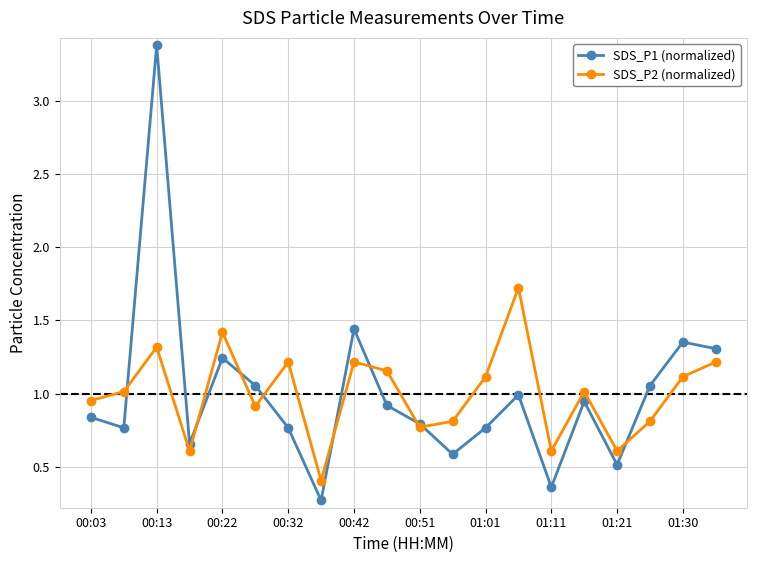

Rank the series by their maximum value, from lowest to highest.

SDS_P2 (normalized), SDS_P1 (normalized)